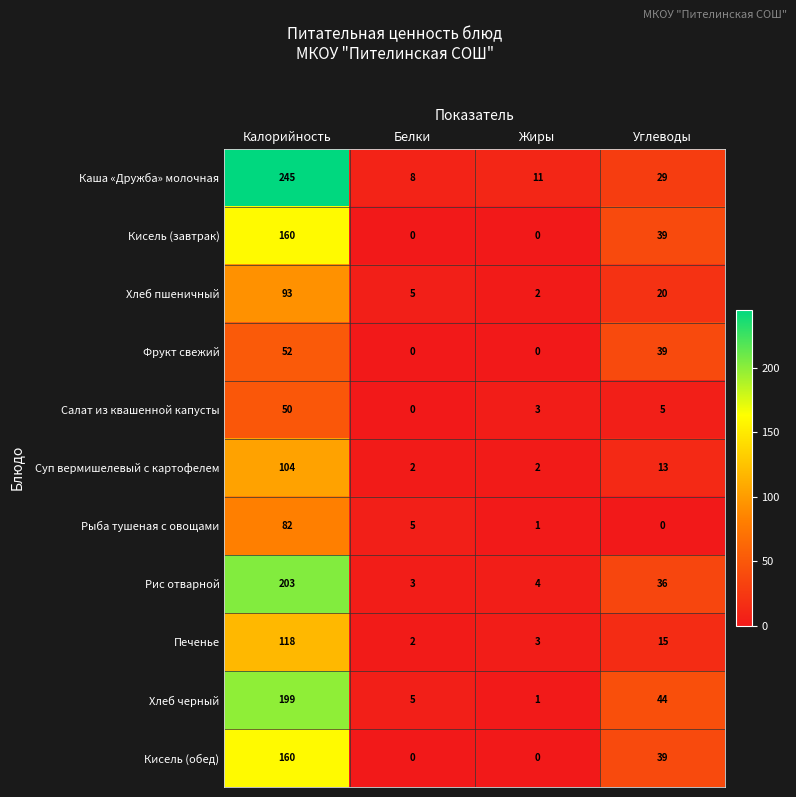

Count the number of data series in this chart.

11